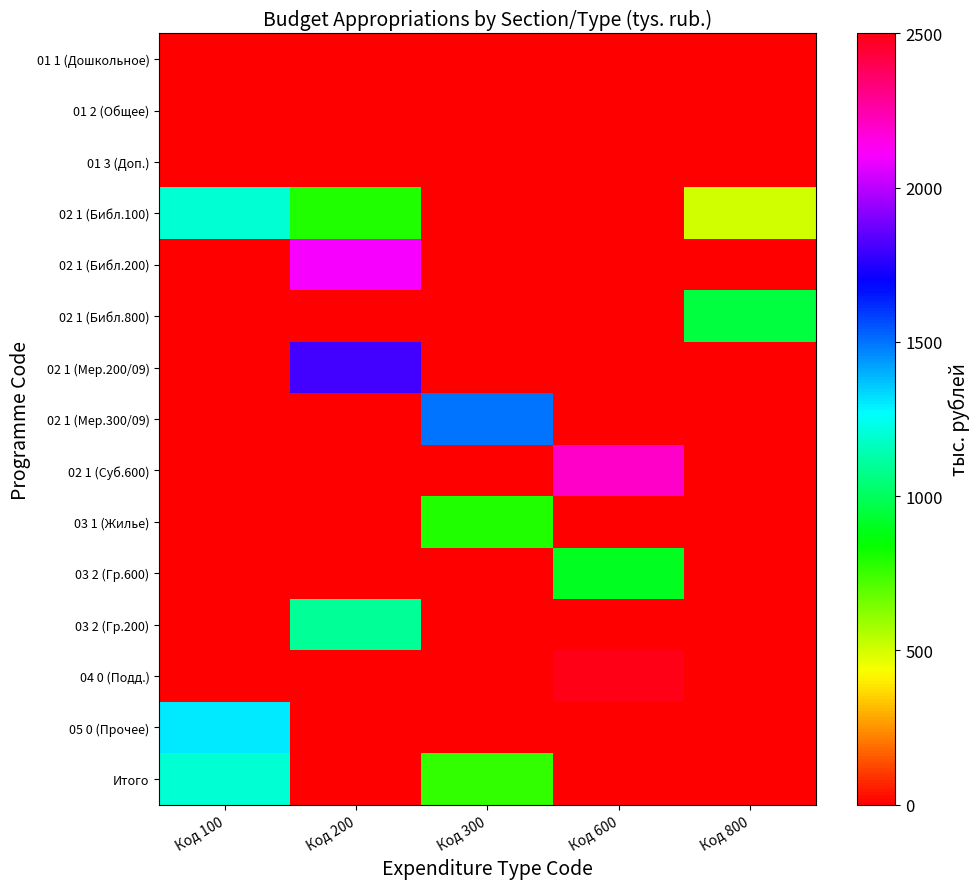

At how many categories does at least one series exceed 1802?

2